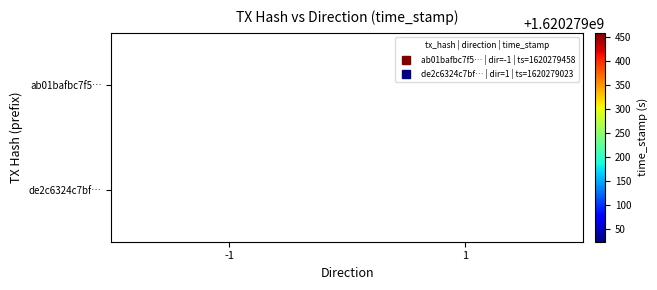

Is it true that ab01bafbc7f57400bb6f190a7ff33354827acbe equals 0 at direction?

False